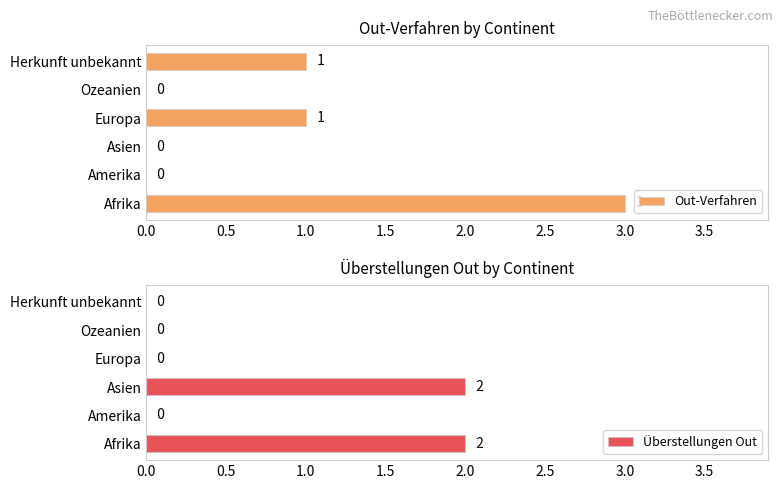

List the series in order of their peak value, highest first.

Out-Verfahren, Überstellungen Out